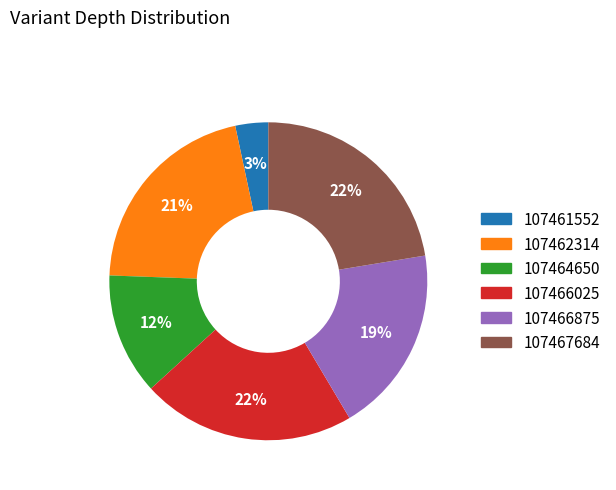

To the nearest percent, what percentage of the pie is 107467684?

22%